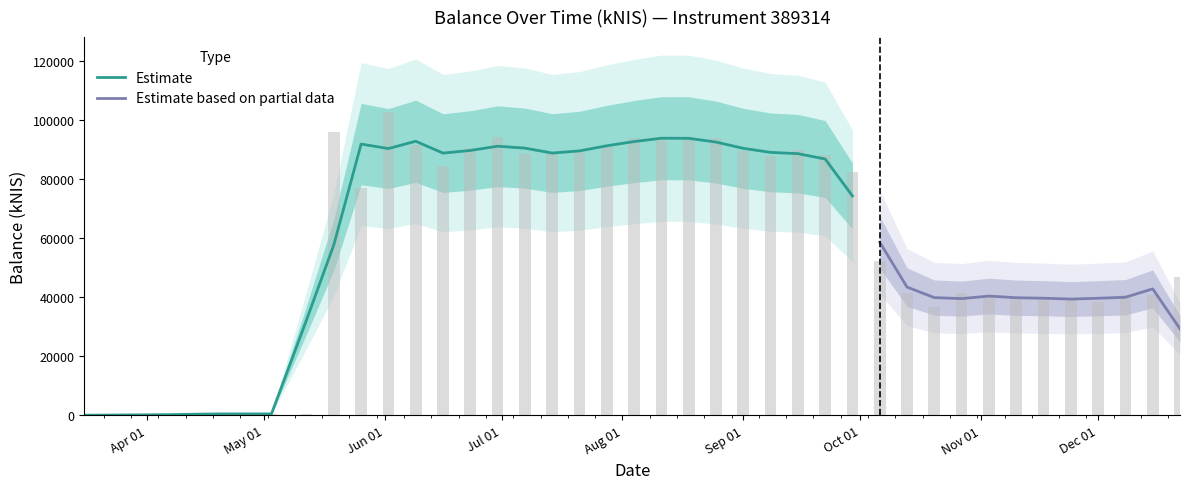

What is the label of the 23rd bar from the left?

2022-08-25